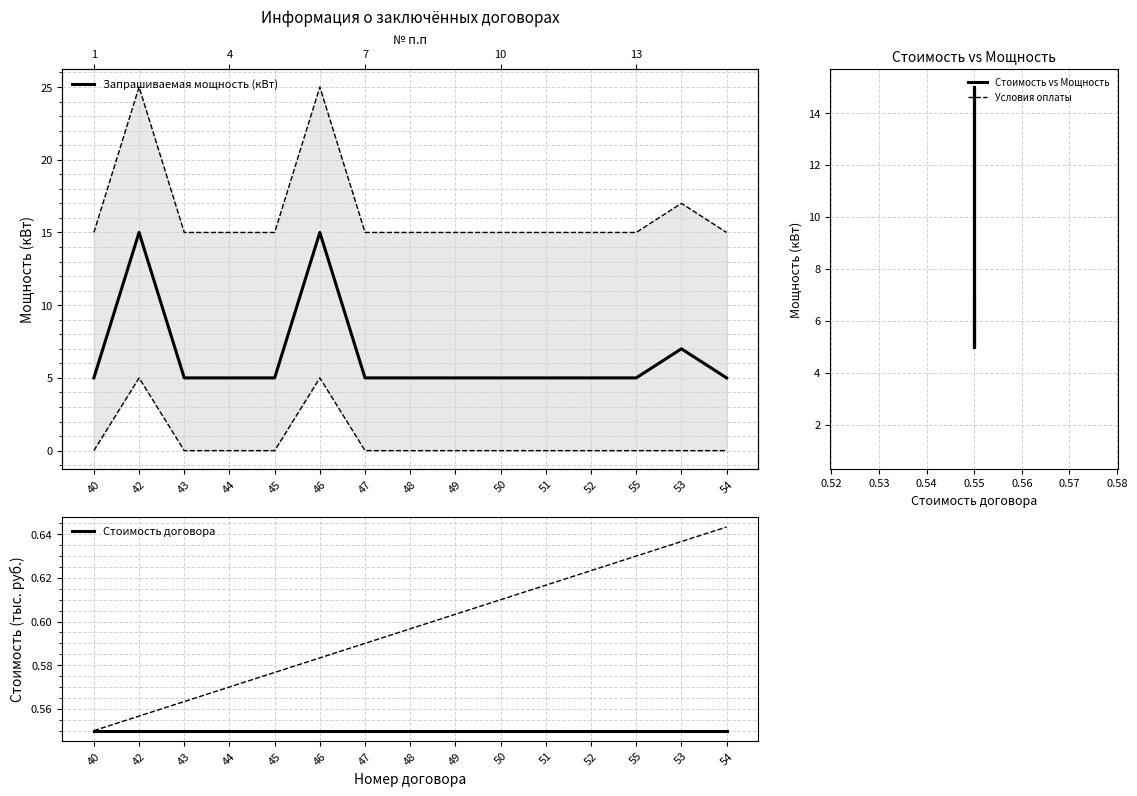

True or false: Стоимость договора and Стоимость vs Мощность cross at least once.

False